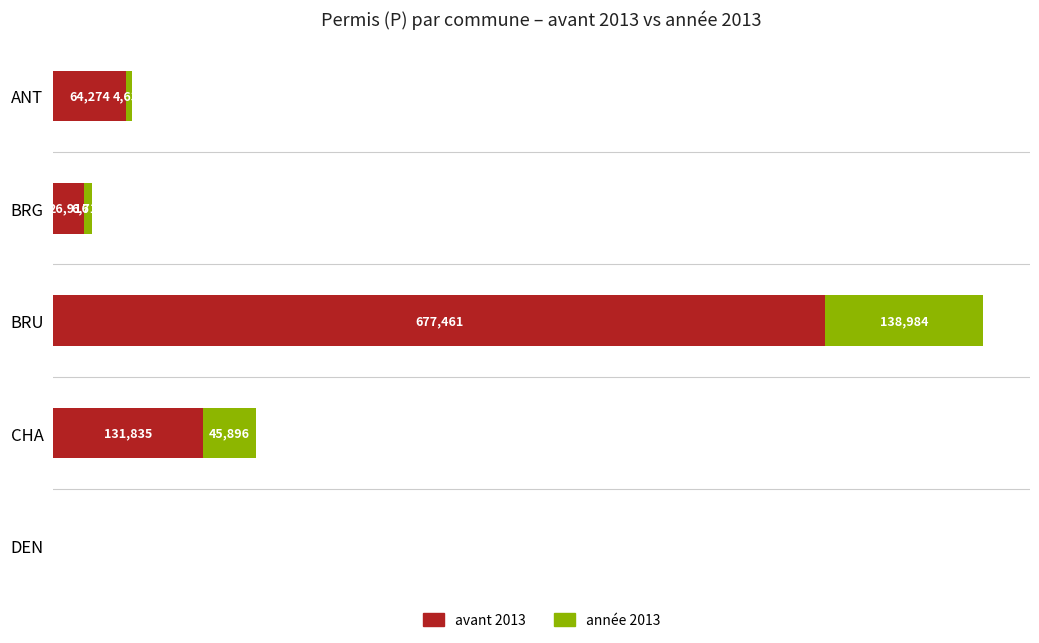

At which label does avant 2013 reach its peak?

BRU